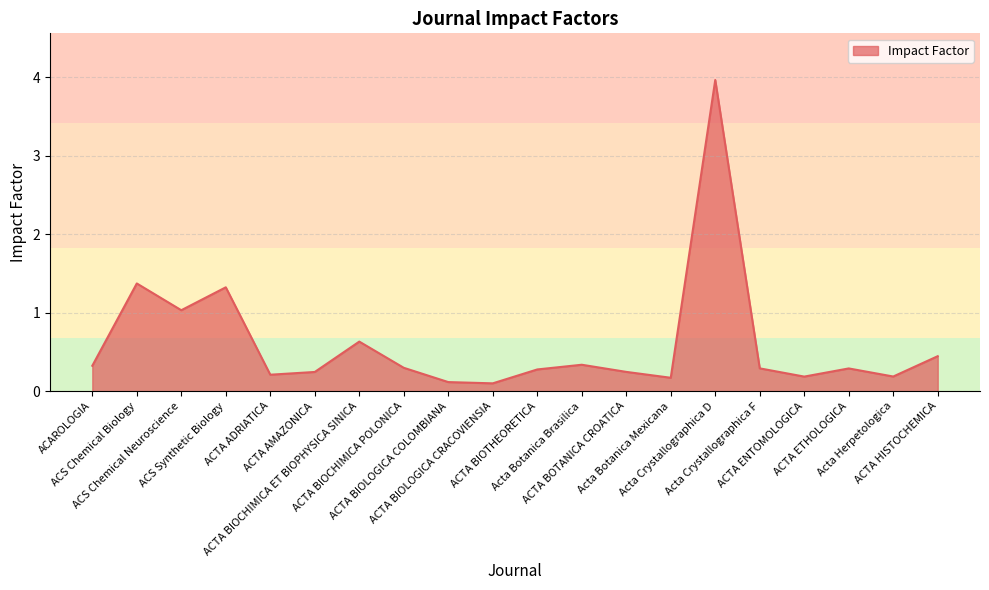

What is the maximum value shown in the chart?

4.0